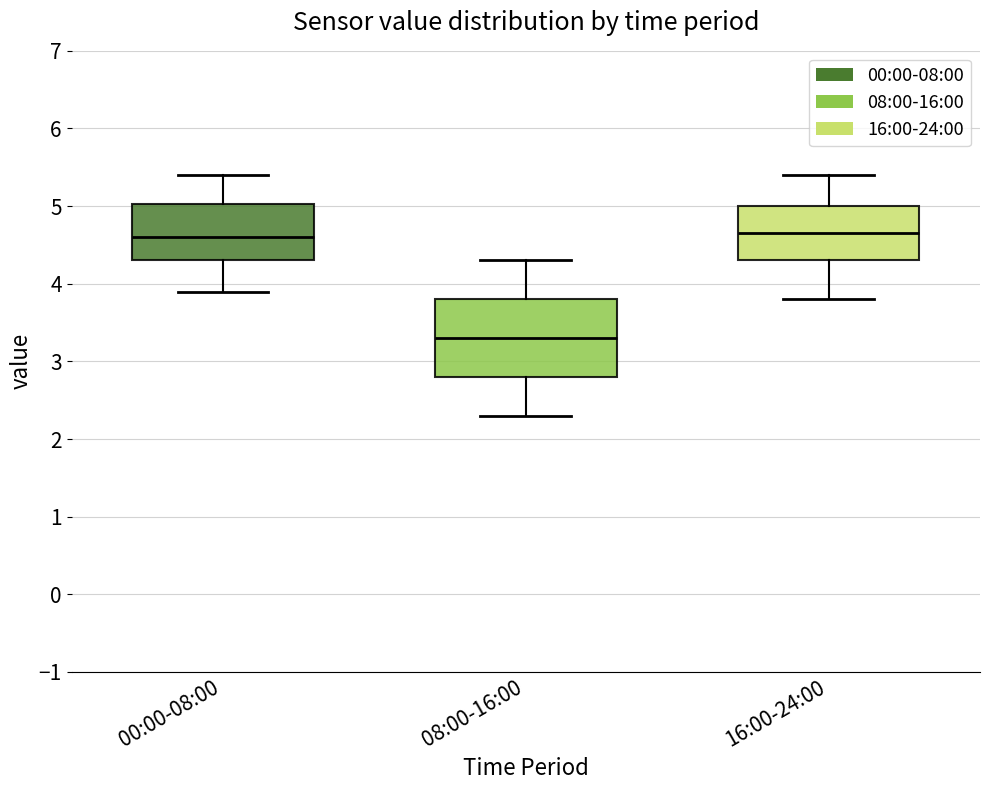

Which box has the lowest median line?

08:00-16:00